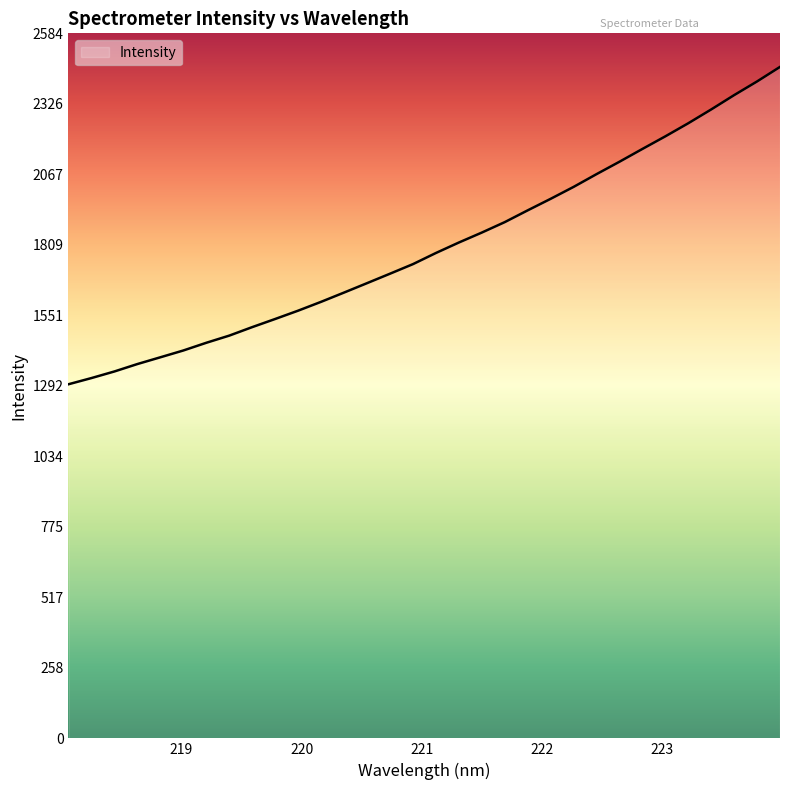

What is the difference between the maximum and minimum values?

1163.3